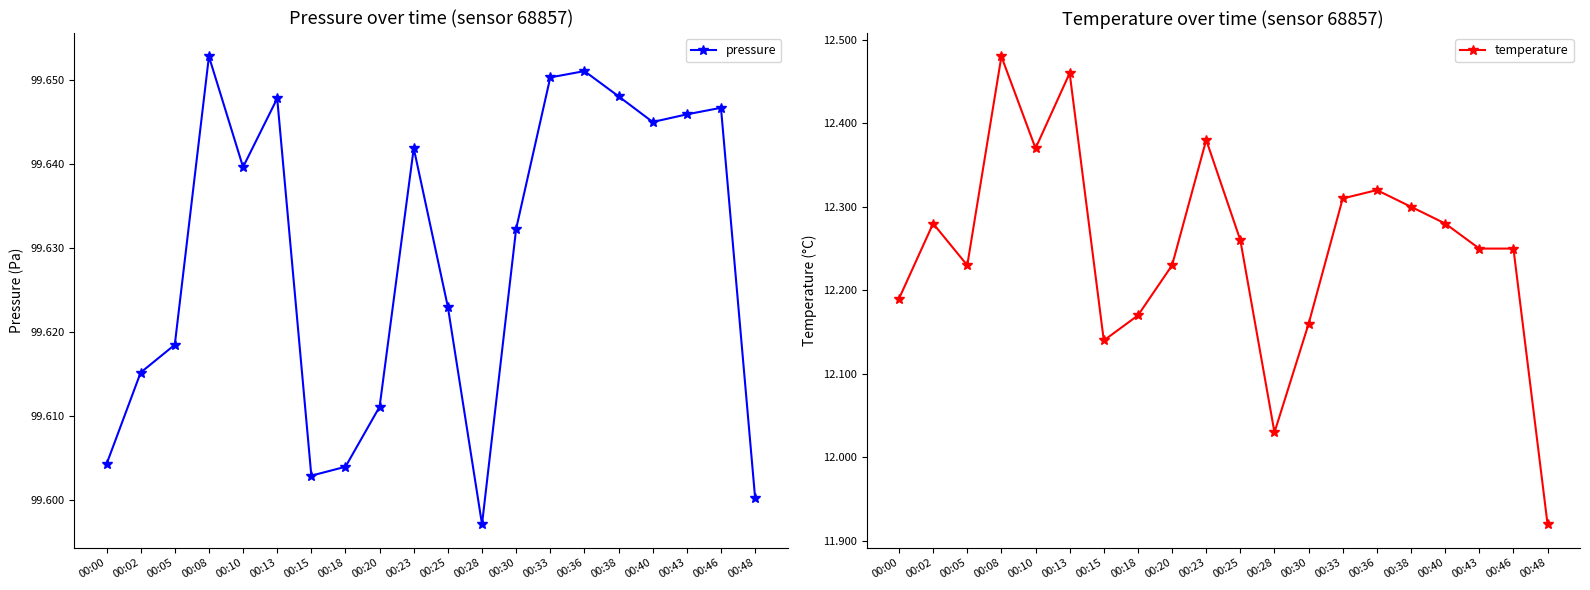

True or false: temperature and pressure cross at least once.

False